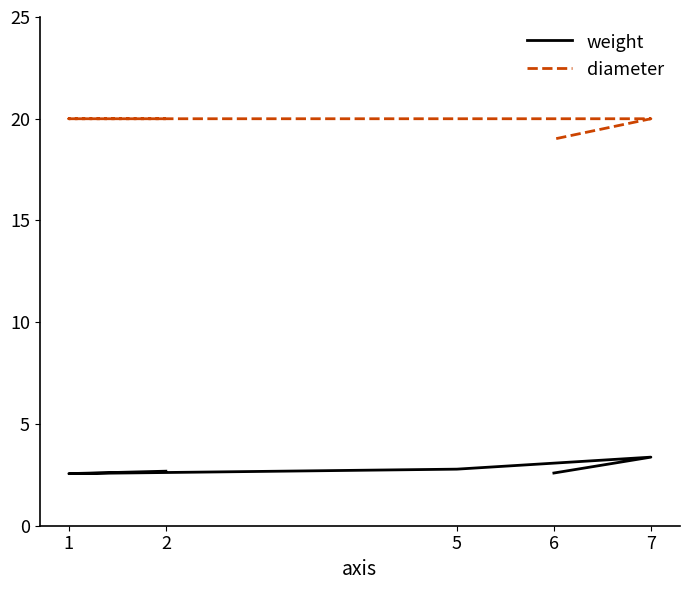

Which series has the widest spread of values?

diameter